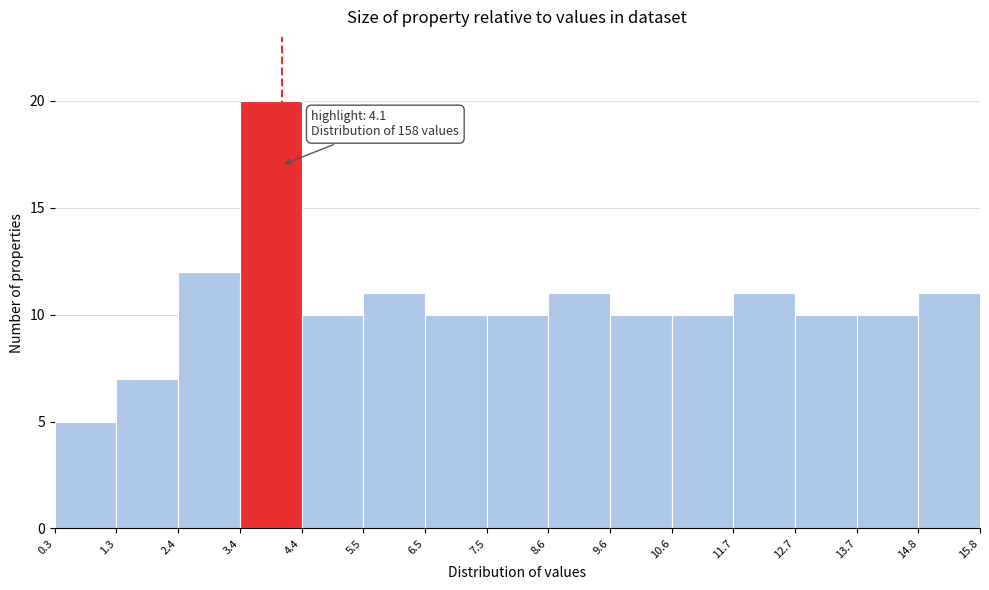

Over which range of the x-axis is the bar tallest?

3.4 to 4.4